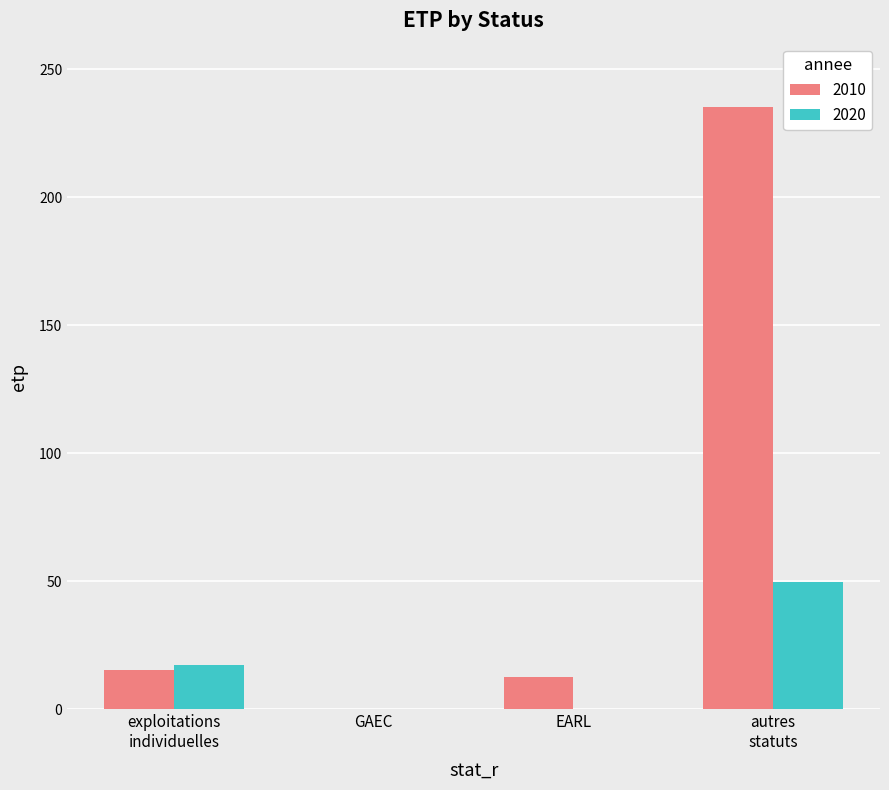

At which category is the sum across all series the highest?

autres
statuts